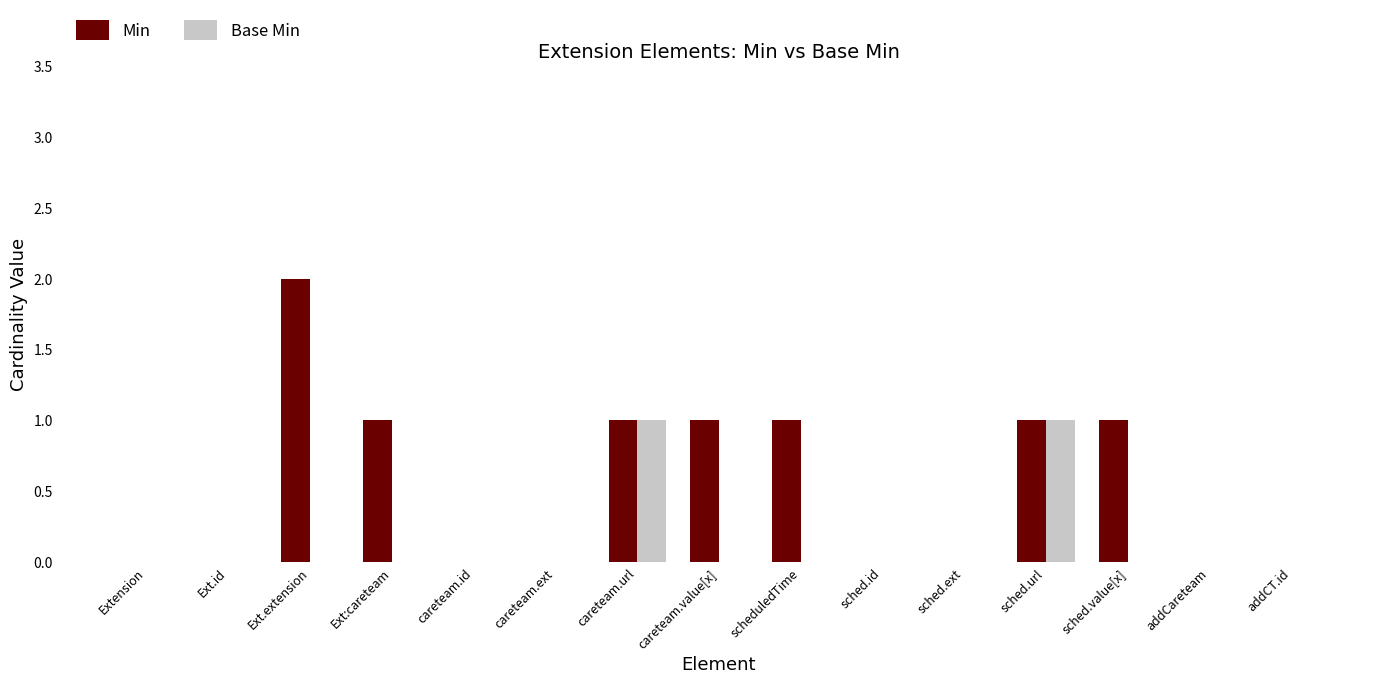

Which label corresponds to the largest value in the chart?

Ext.extension